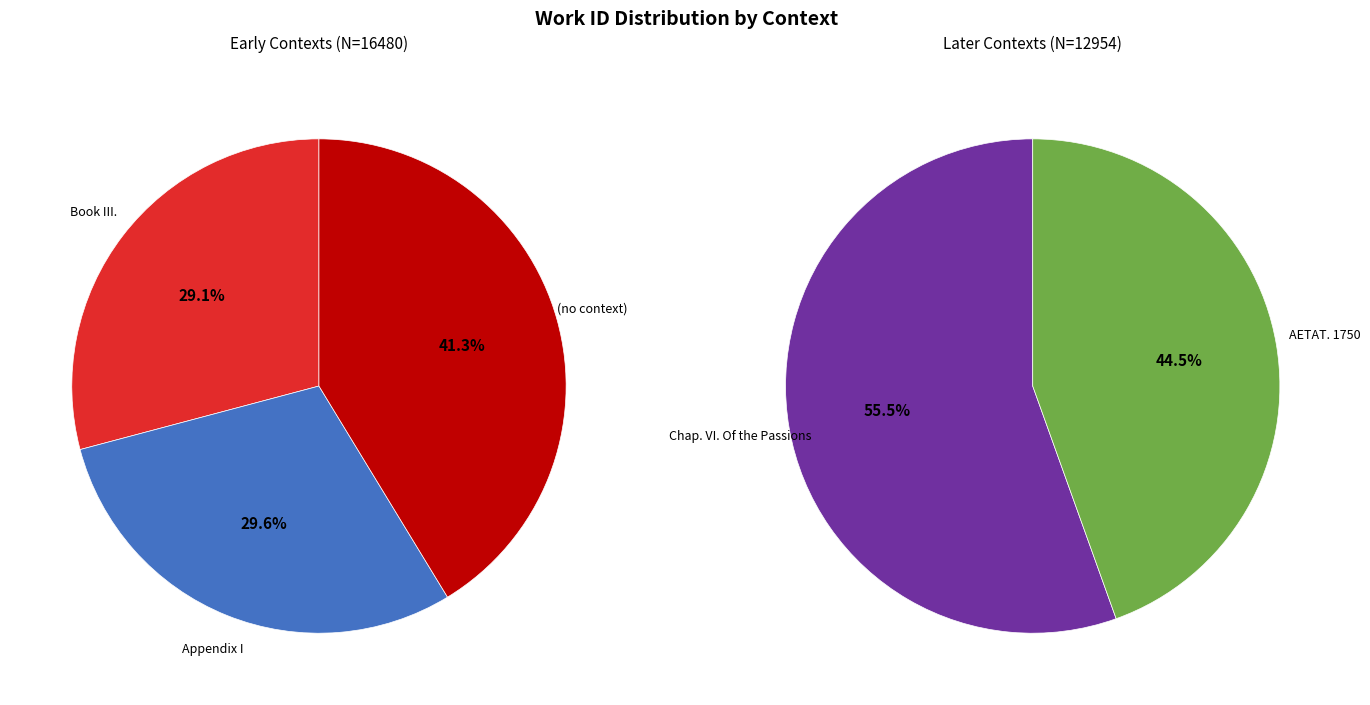

How many segments does this pie chart have?

5